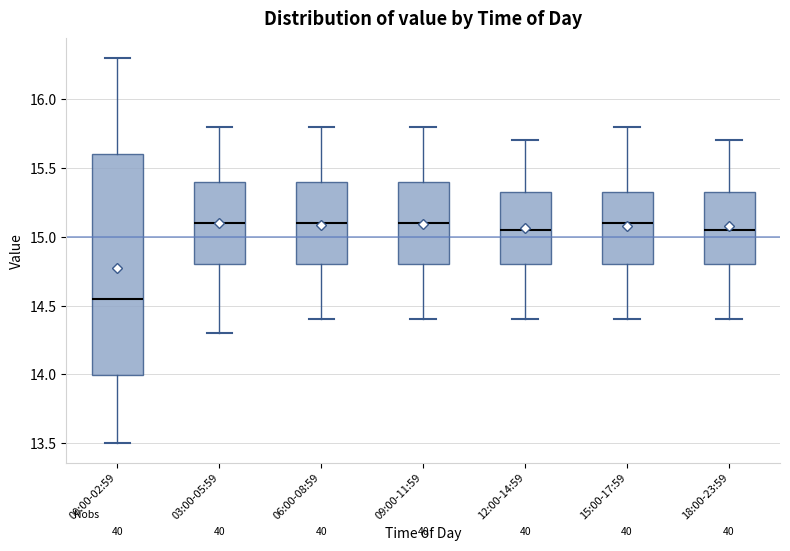

Reading left to right, transcribe this box plot: for each box, give where its median line is, the range the box spans, and where its two whiskers end, as read against the y-axis. The values are not printed on the chart, so give them approximately, as read against the axis.

00:00-02:59: median 14.55, box 14.00 to 15.60, whiskers 13.50 to 16.30
03:00-05:59: median 15.10, box 14.80 to 15.40, whiskers 14.30 to 15.80
06:00-08:59: median 15.10, box 14.80 to 15.40, whiskers 14.40 to 15.80
09:00-11:59: median 15.10, box 14.80 to 15.40, whiskers 14.40 to 15.80
12:00-14:59: median 15.05, box 14.80 to 15.35, whiskers 14.40 to 15.70
15:00-17:59: median 15.10, box 14.80 to 15.35, whiskers 14.40 to 15.80
18:00-23:59: median 15.05, box 14.80 to 15.35, whiskers 14.40 to 15.70